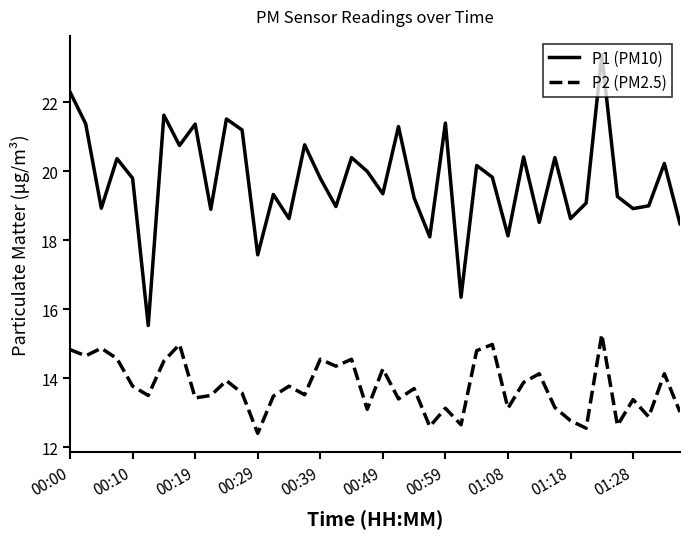

Rank the series by their average value, from lowest to highest.

P2 (PM2.5), P1 (PM10)